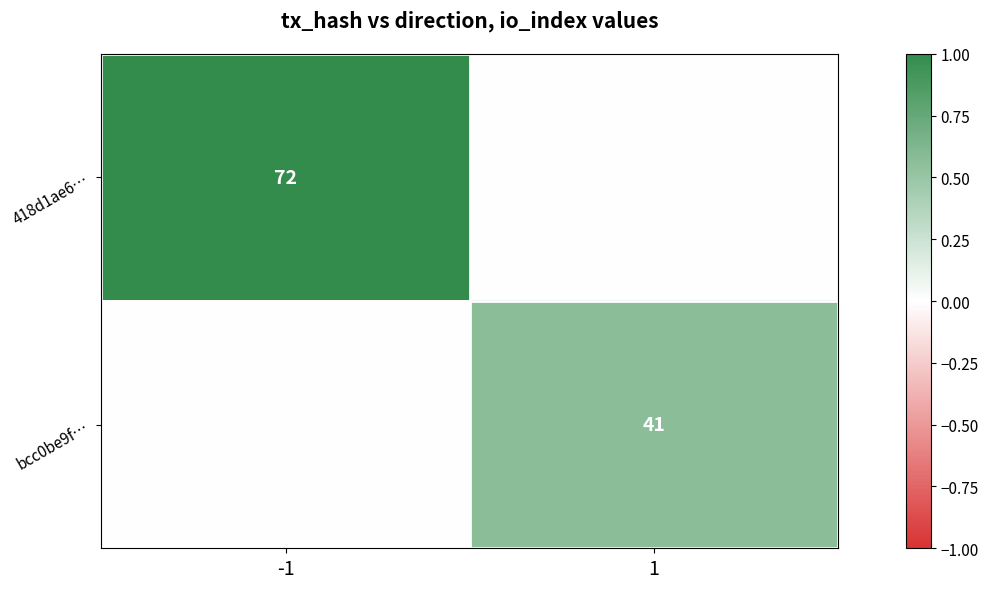

True or false: bcc0be9f… has a value of 24 at 1.

False